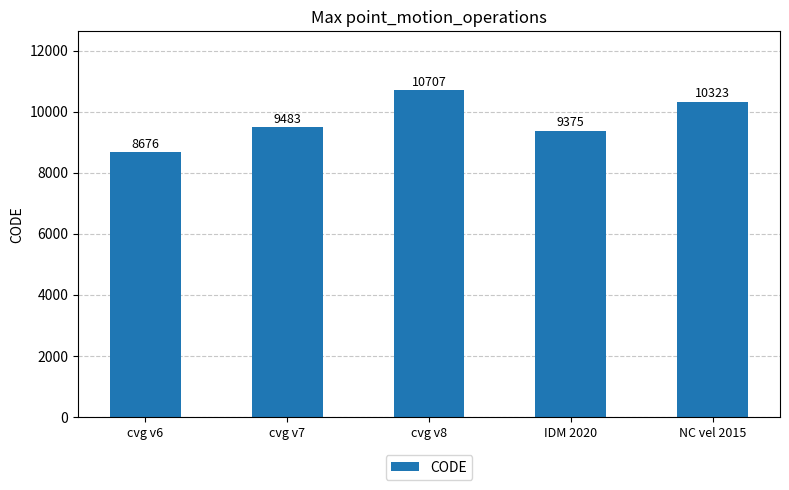

Which has a higher value, cvg v8 or cvg v6?

cvg v8